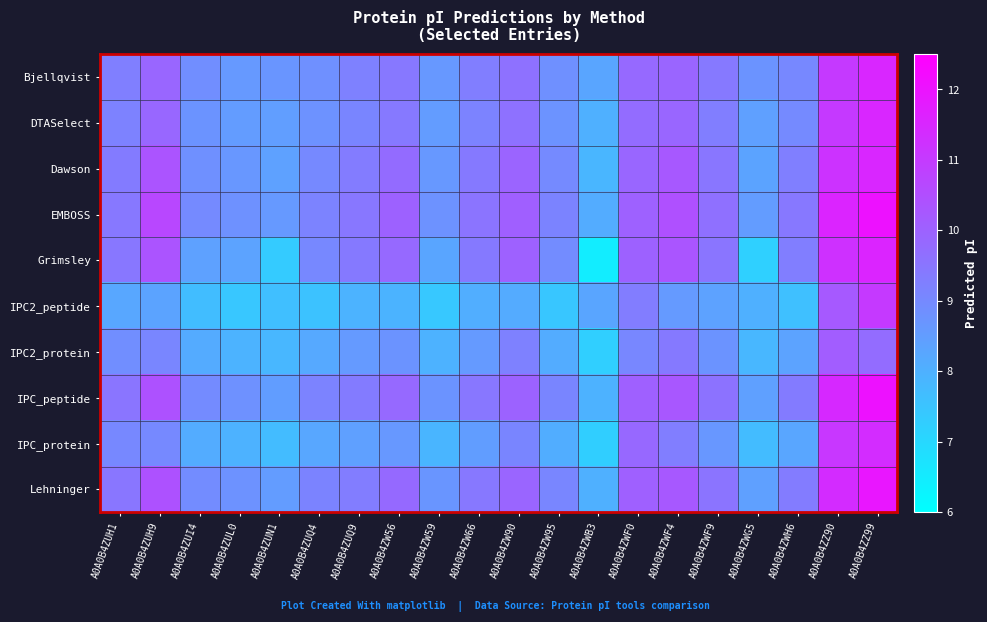

What is the difference between the highest and lowest values at A0A0B4ZW59?

1.4